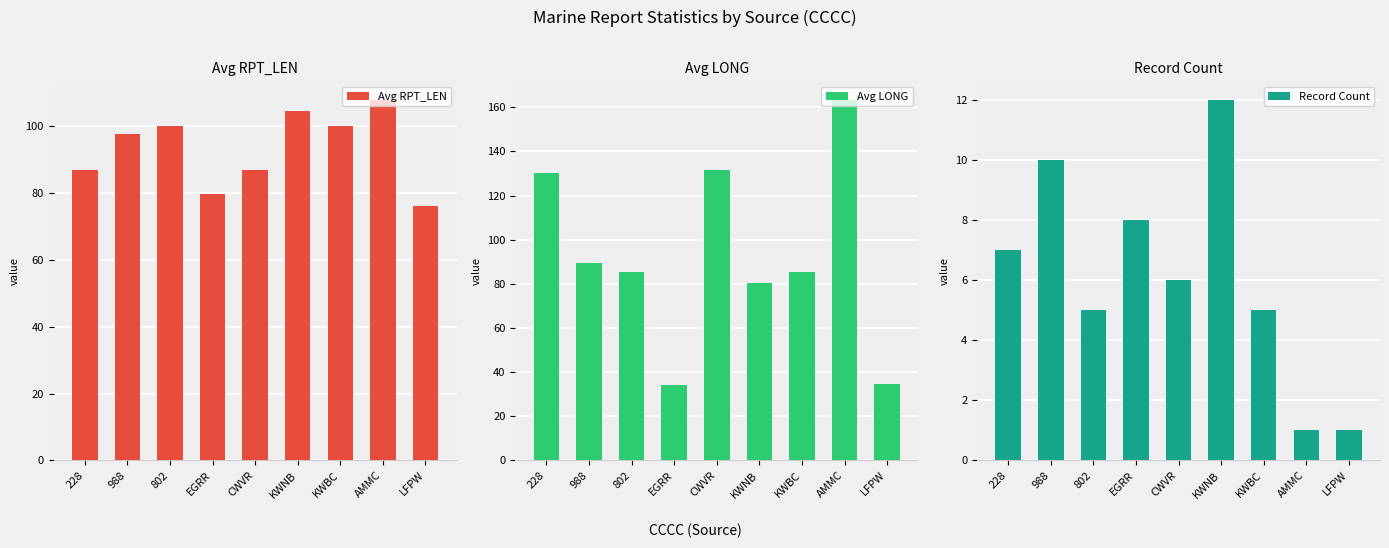

Read the Avg RPT_LEN value at KWNB.

104.5